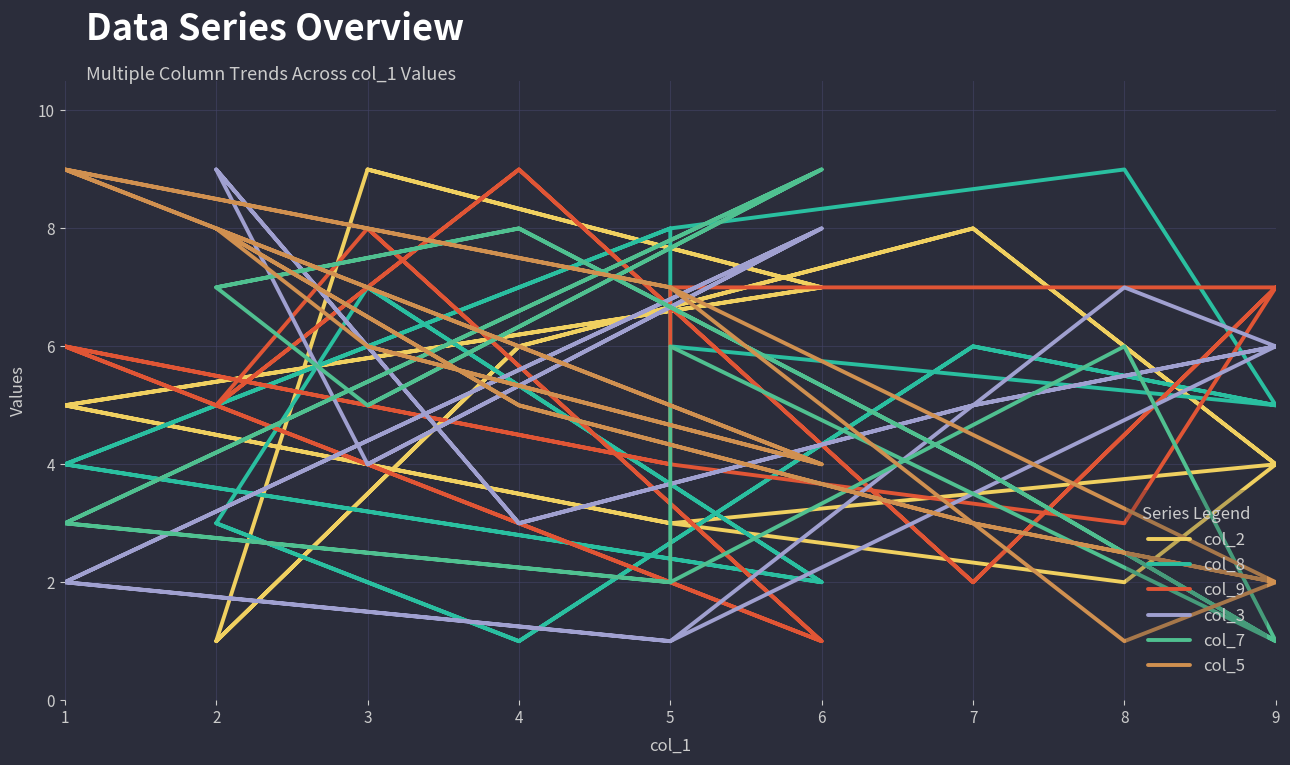

How many interior local peaks does the col_8 series have?

5